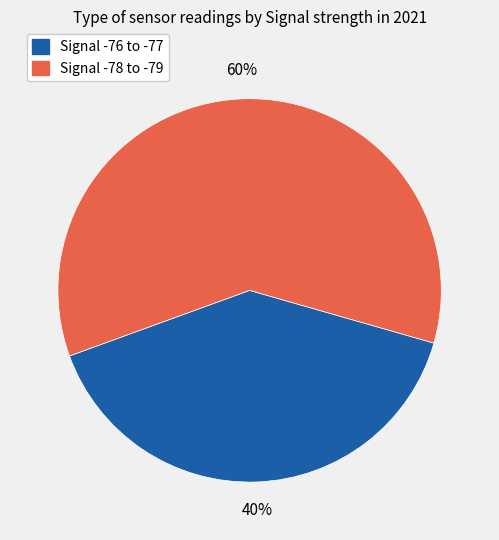

Does any single category account for the majority?

Yes